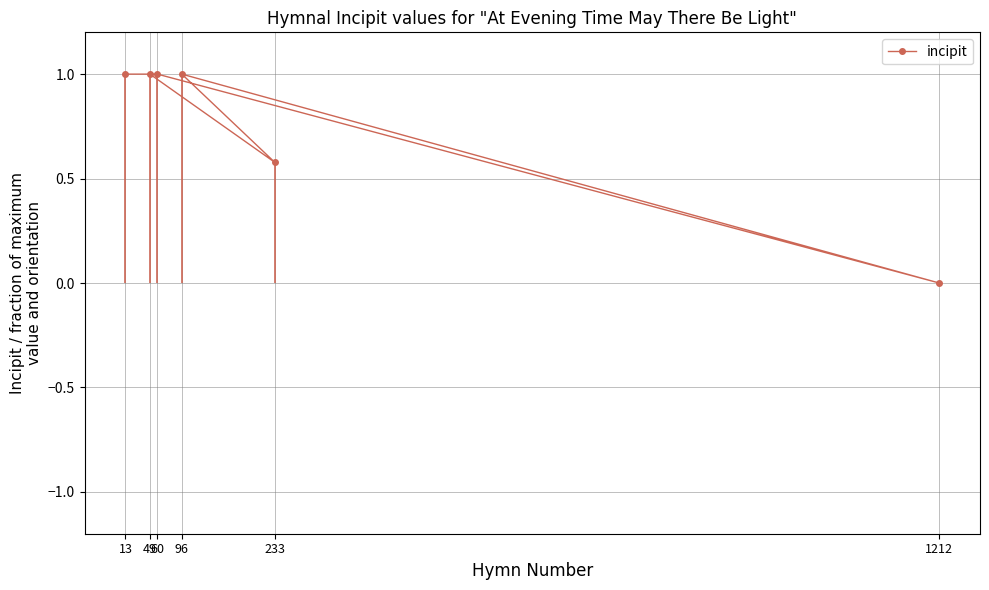

What is the greatest value displayed?

1.0